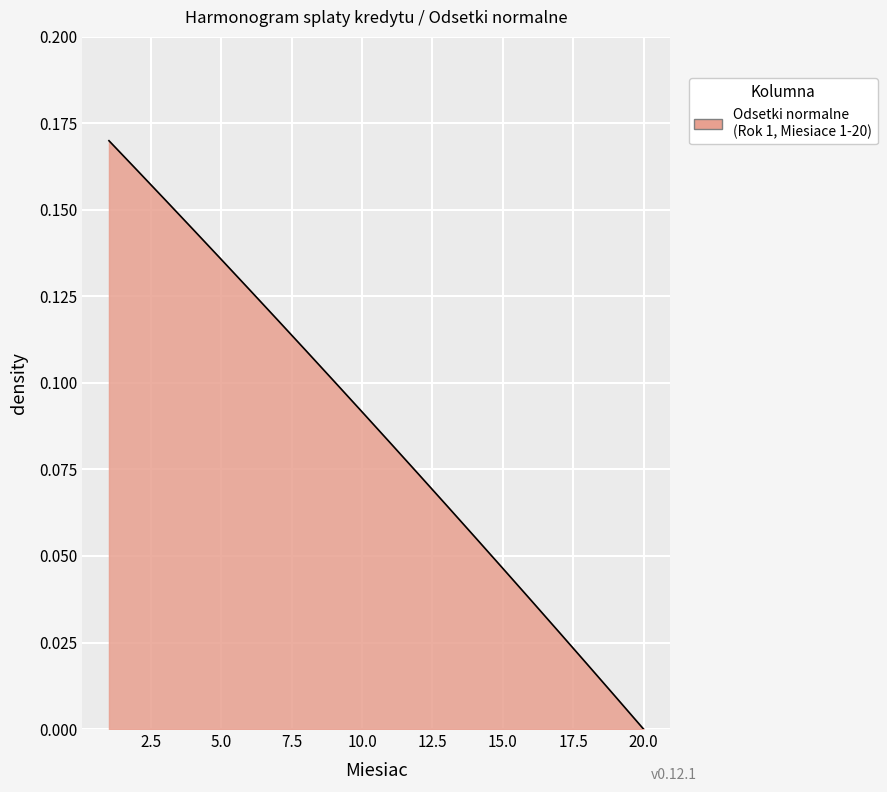

List the labels in order of value, smallest first.

20, 19, 18, 17, 16, 15, 14, 13, 12, 11, 10, 9, 8, 7, 6, 5, 4, 3, 2, 1